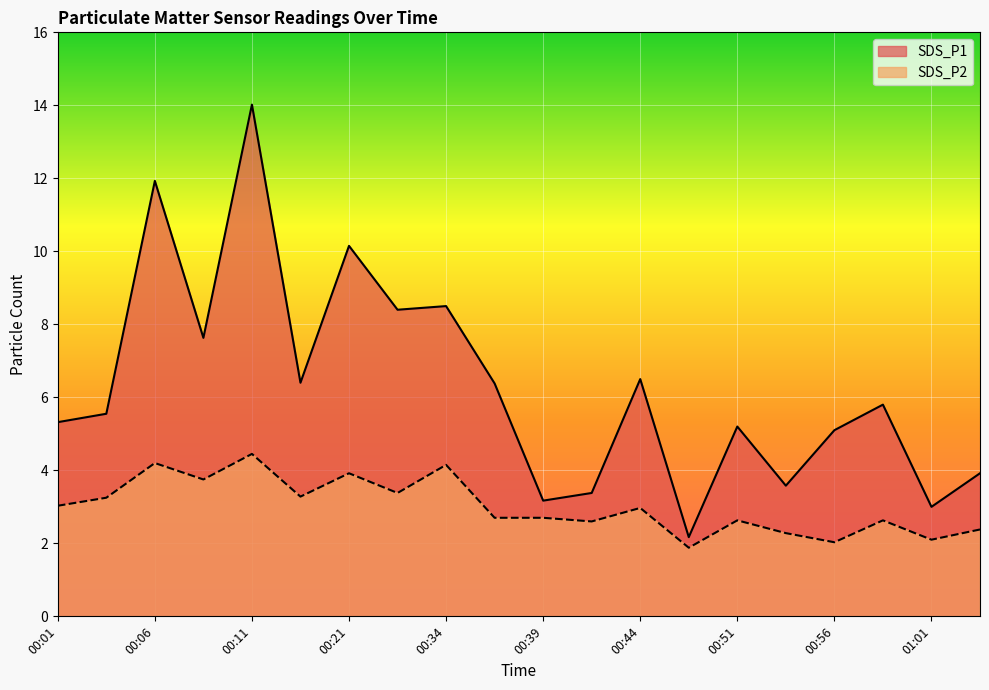

What is the smallest value displayed?

1.9